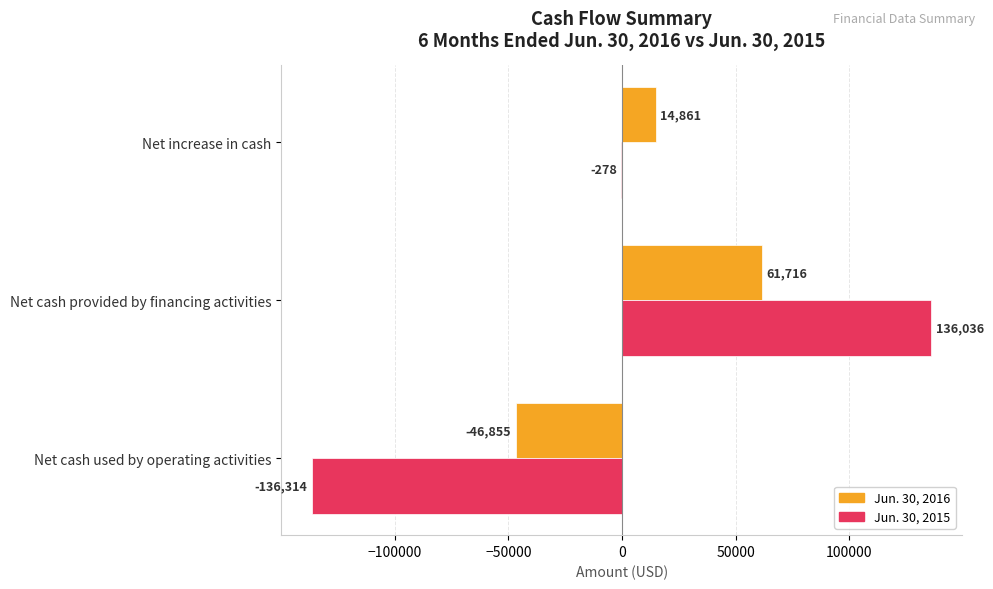

At which category is the sum across all series the highest?

Net cash provided by financing activities